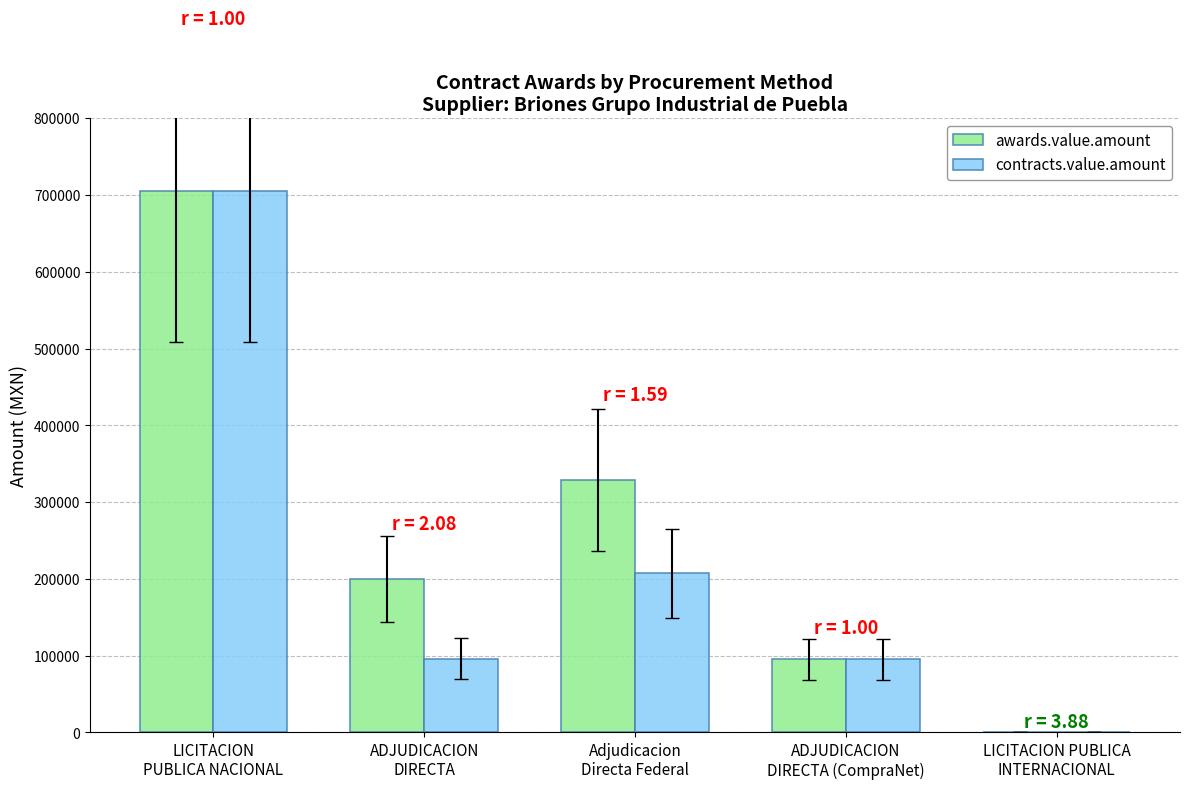

The value of awards.value.amount at LICITACION PUBLICA
INTERNACIONAL is 720.0. True or false?

True